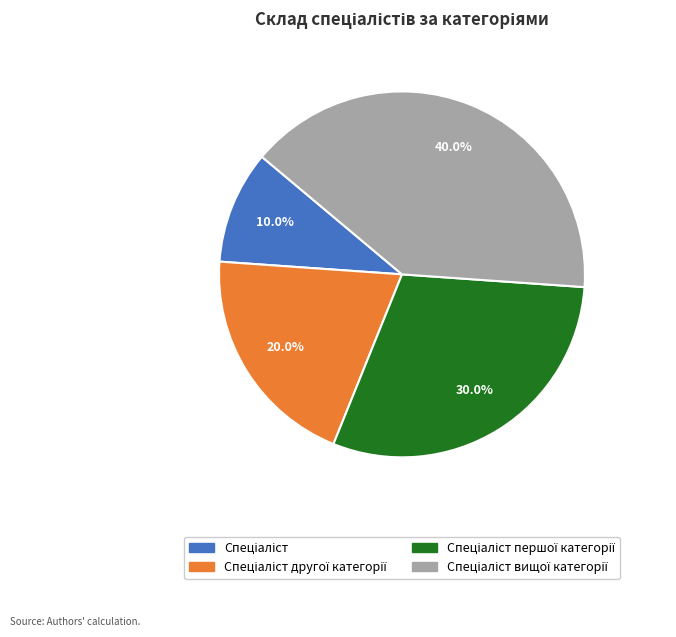

Does any single category account for the majority?

No